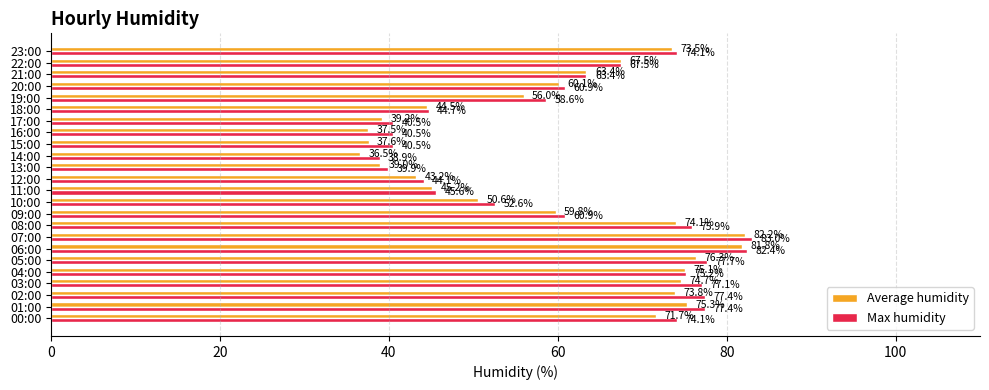

Which series has the largest range (max minus min)?

Average humidity